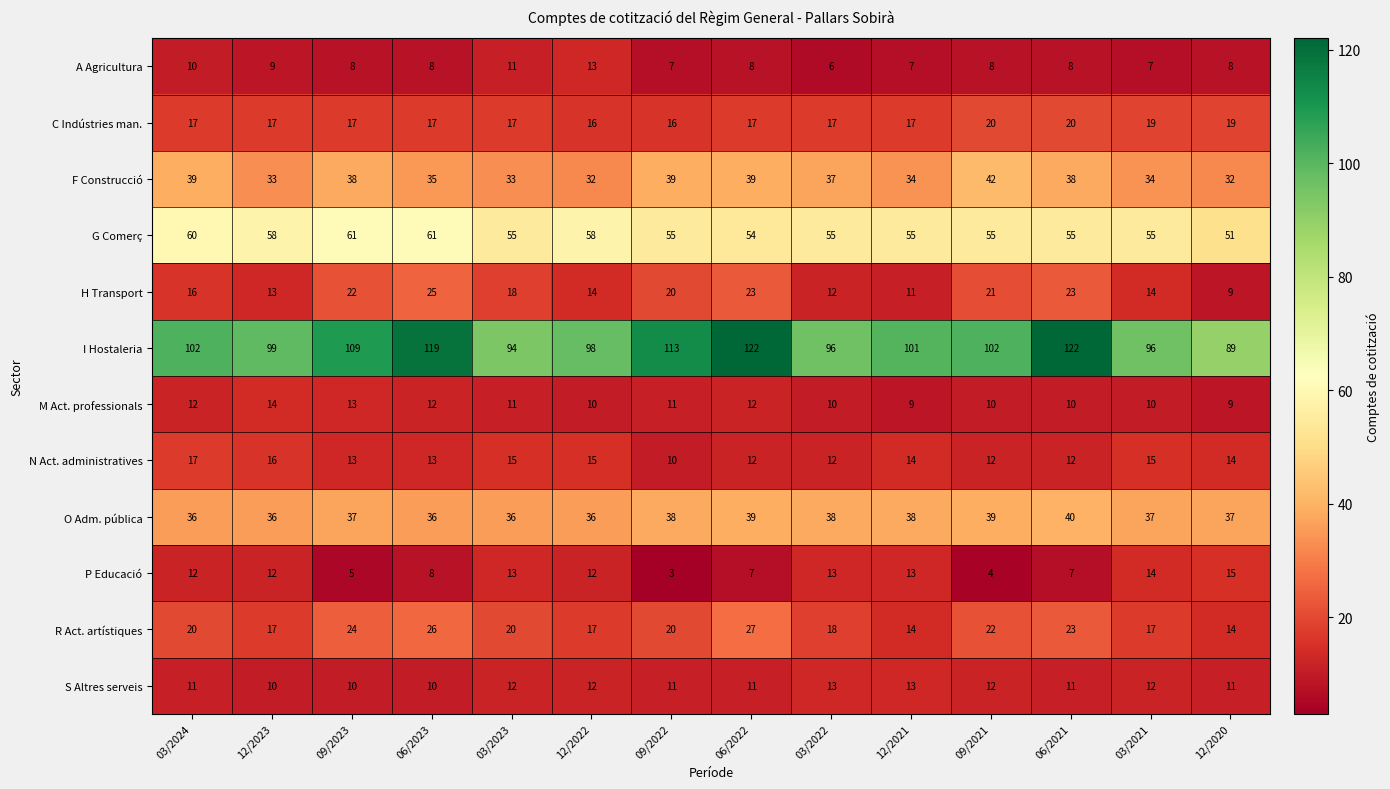

Between 03/2023 and 06/2022, which series saw the biggest shift?

I Hostaleria